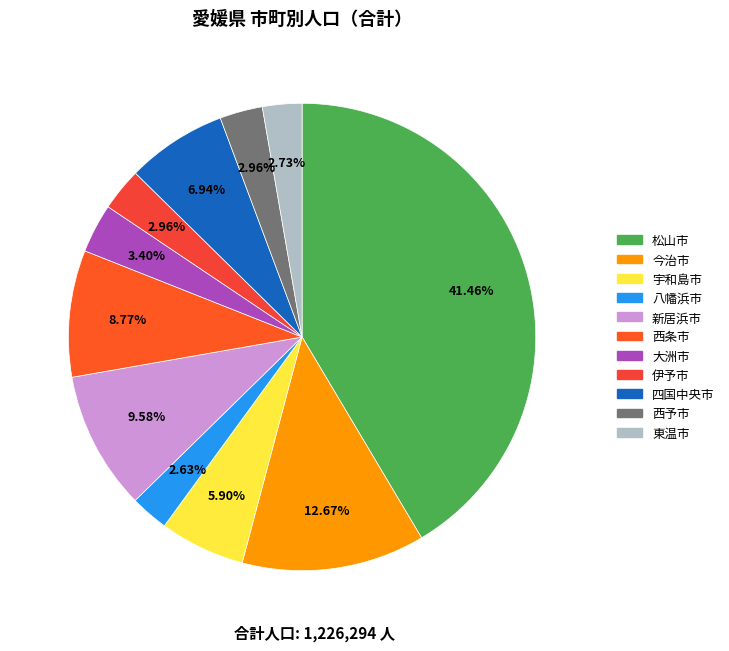

Rank the categories by value from lowest to highest.

八幡浜市, 東温市, 伊予市, 西予市, 大洲市, 宇和島市, 四国中央市, 西条市, 新居浜市, 今治市, 松山市